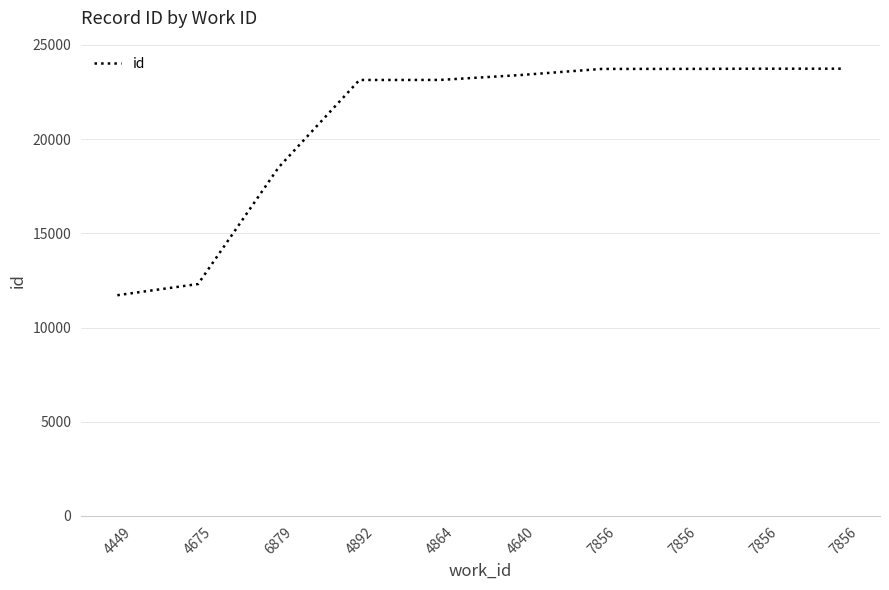

Rank the categories by value from highest to lowest.

7856, 7856, 7856, 7856, 4640, 4864, 4892, 6879, 4675, 4449